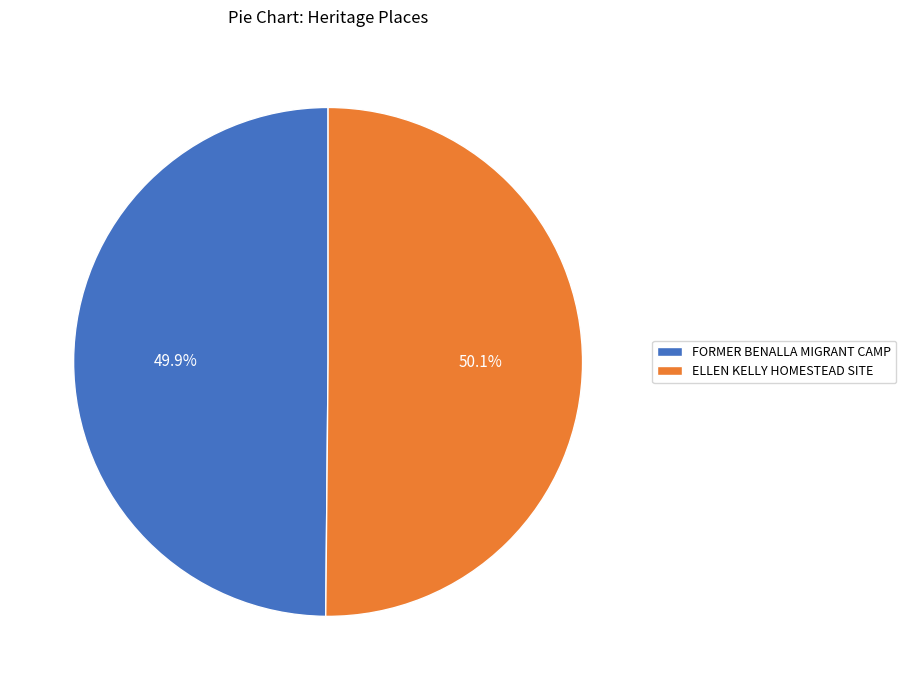

Does any single category account for the majority?

Yes